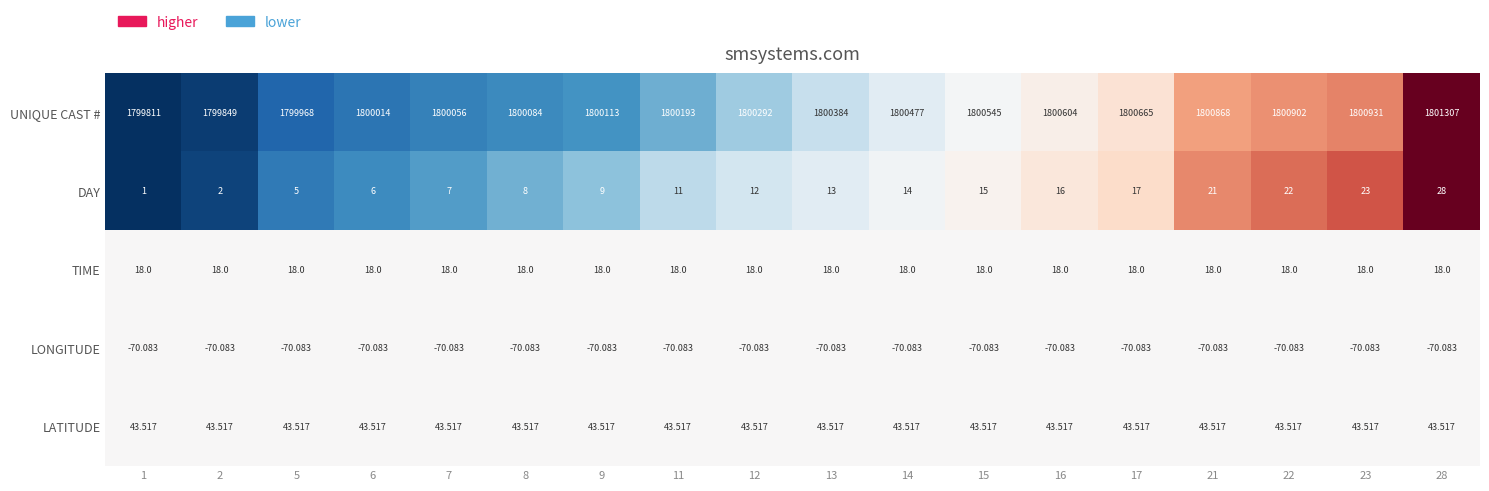

At how many categories does at least one series exceed 0?

18